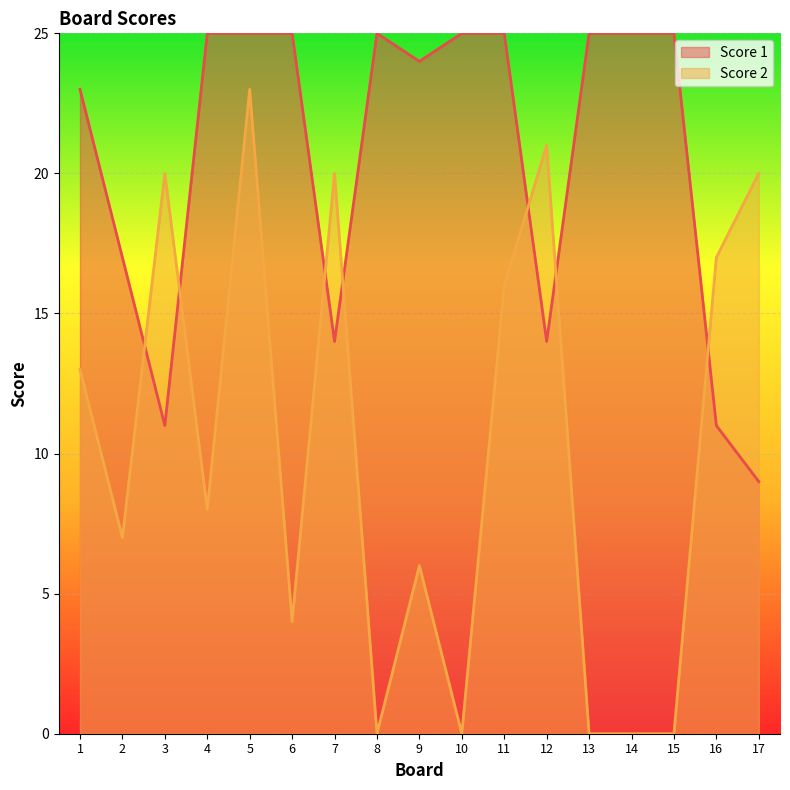

Where is Score 2 nearest to the value 11?

1